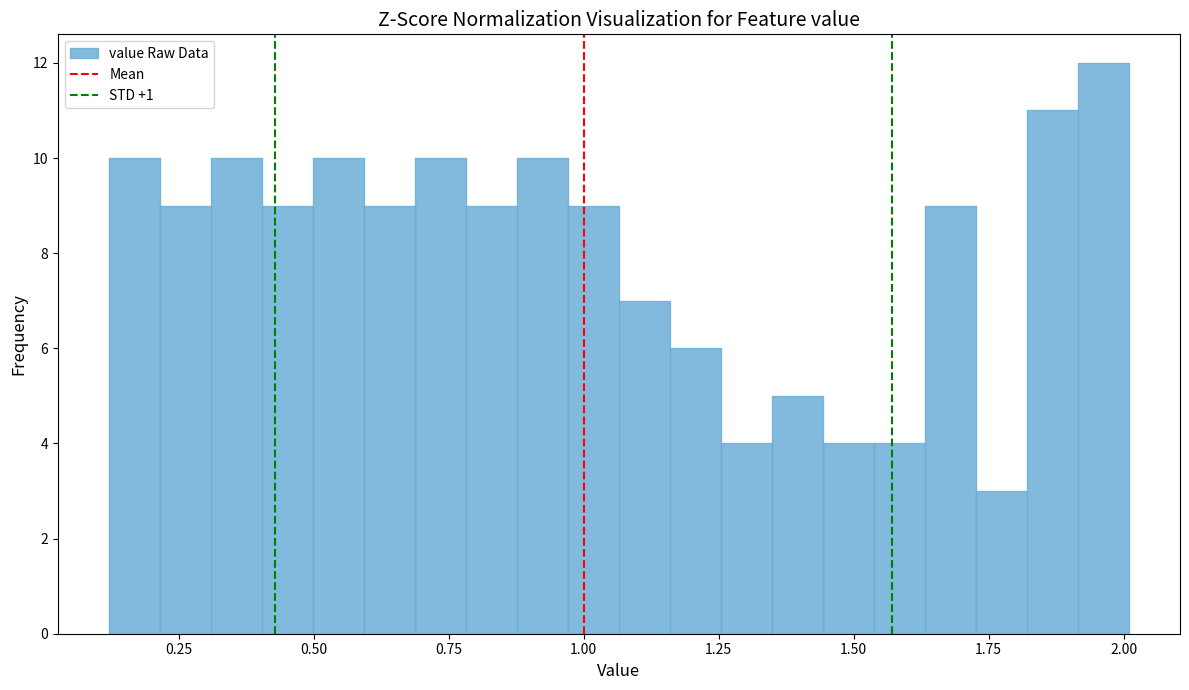

Read against the x-axis, roughly where is the centre of the tallest bar?

1.95